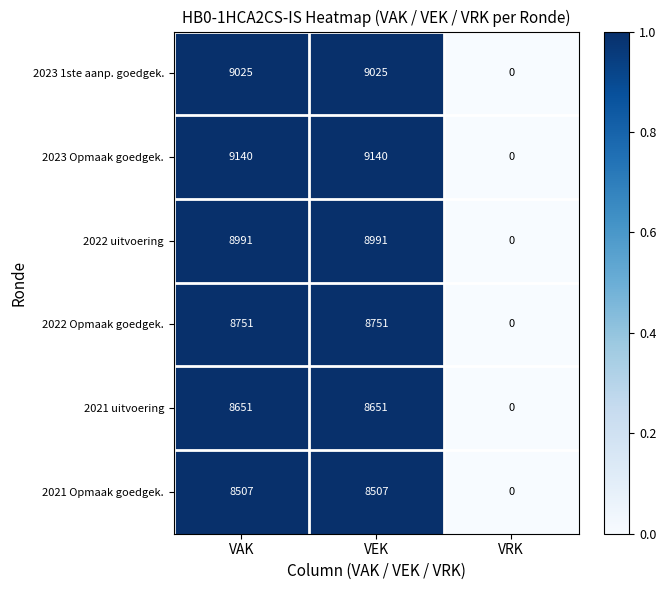

Between VAK and VRK, which series saw the biggest shift?

2023 Opmaak goedgek.